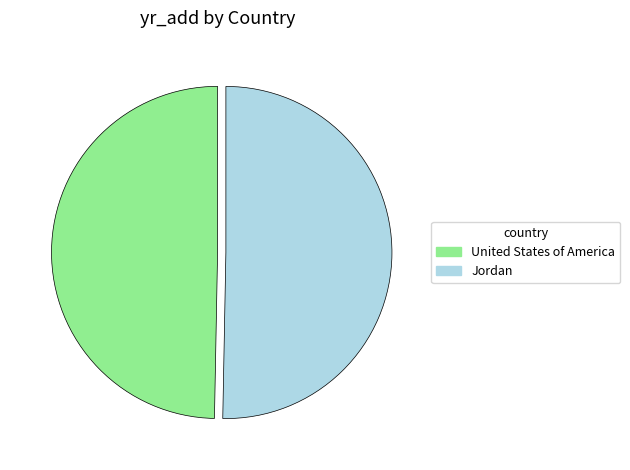

How many segments does this pie chart have?

2